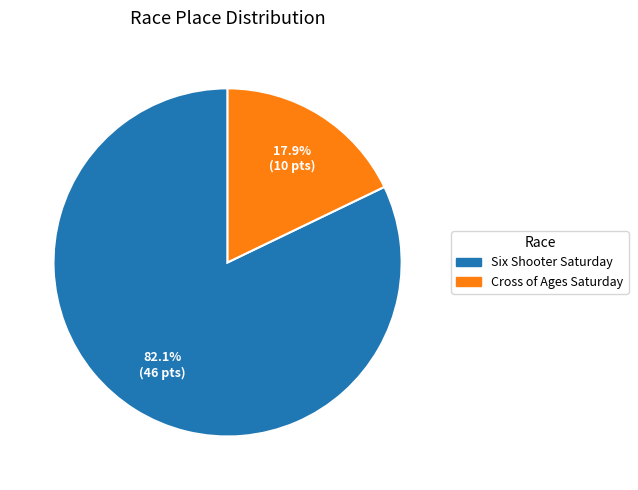

Is there any slice that represents more than half of the pie?

Yes